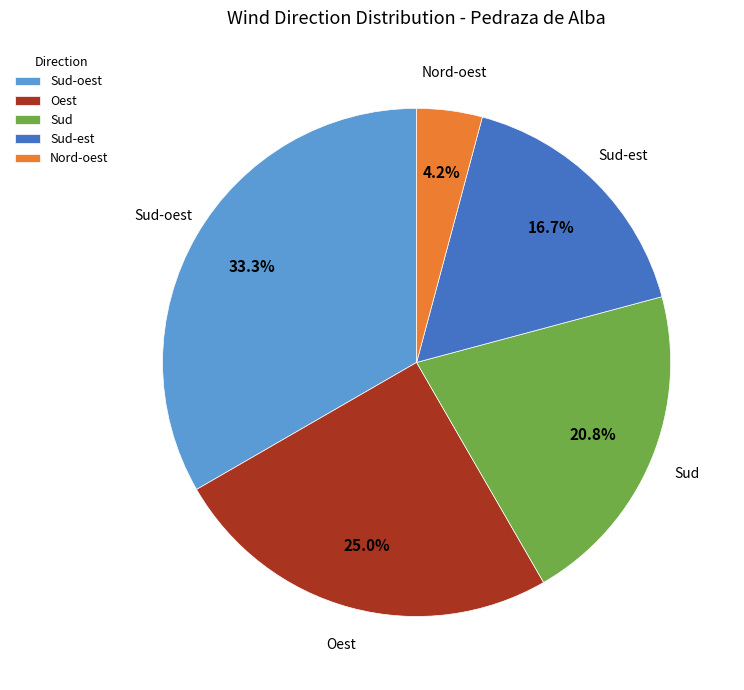

True or false: Nord-oest accounts for 4% of the total.

True